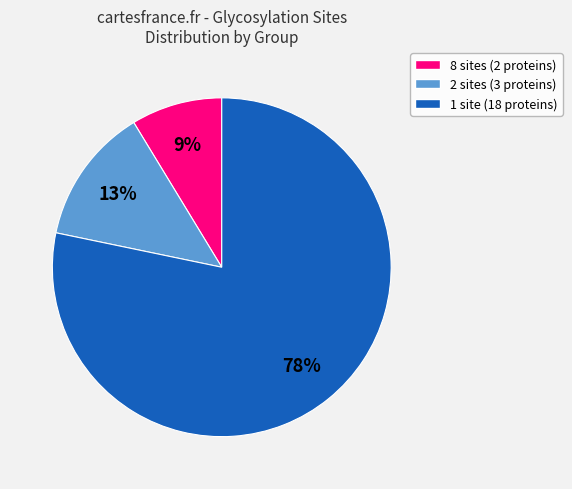

To the nearest percent, what is the average slice percentage?

33%